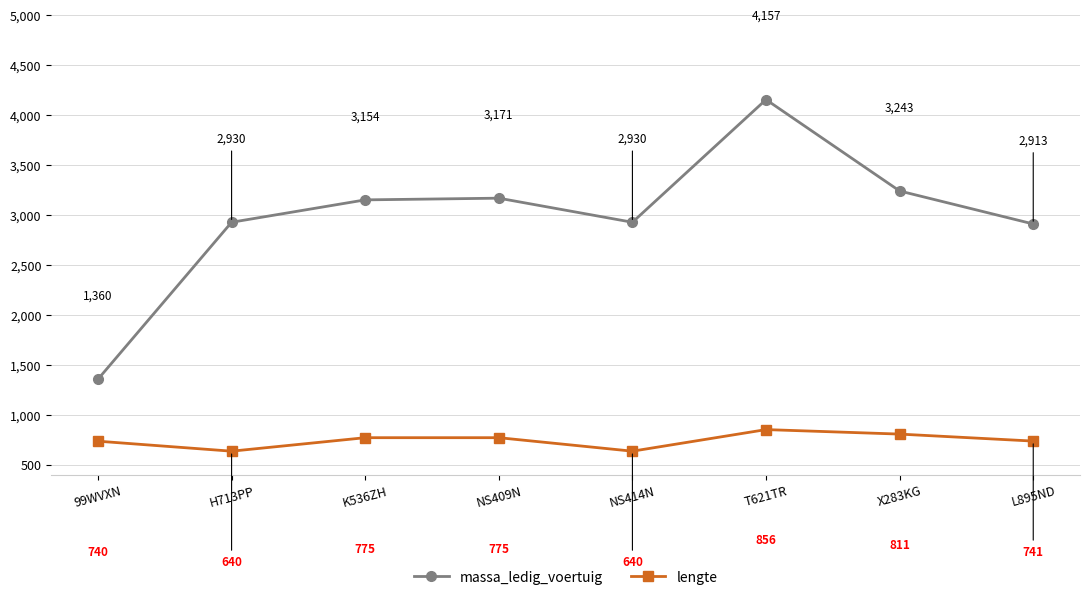

What is the total value across all series at L895ND?

3654